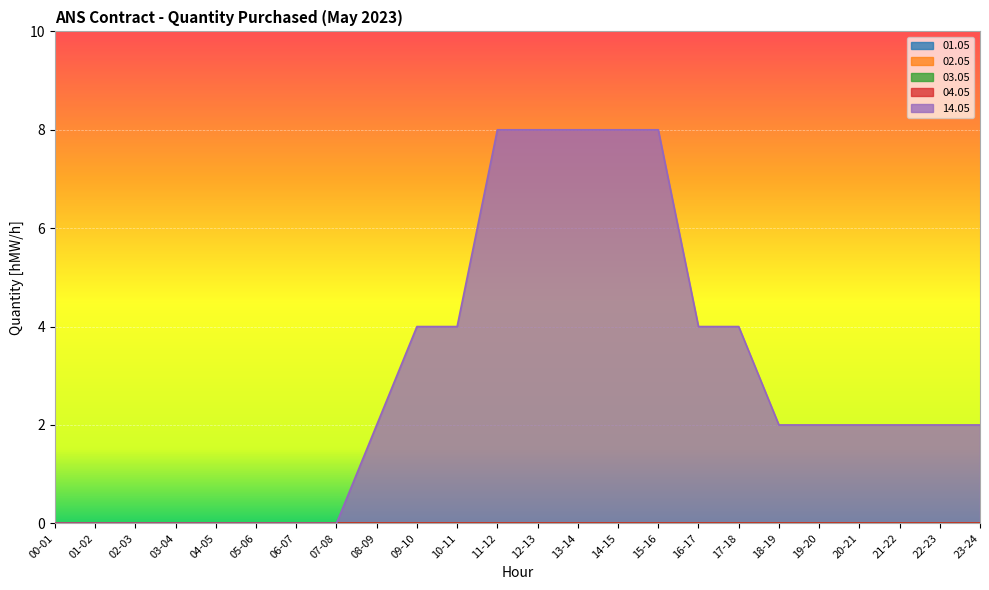

Where is 01.05 nearest to the value 0?

00-01